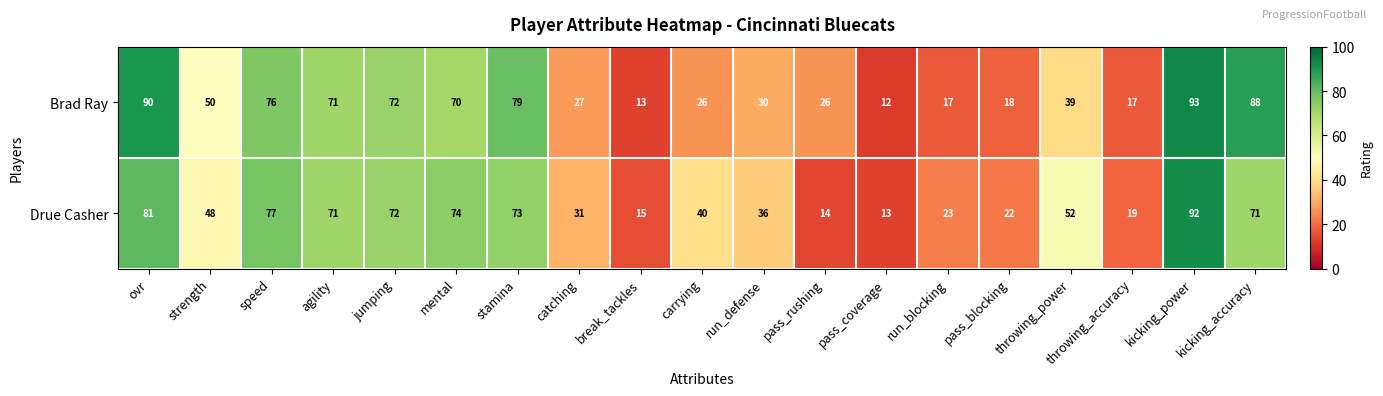

What is the minimum value shown in the chart?

12